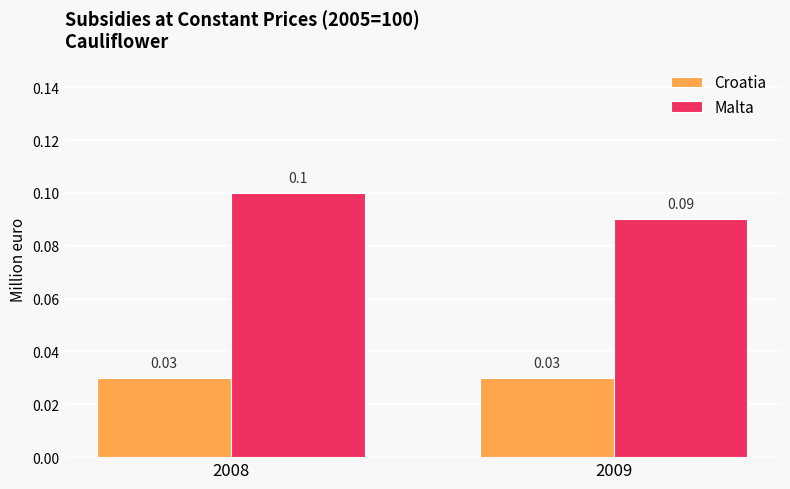

Is the value of Croatia at 2009 greater than the value of Malta at 2009?

No